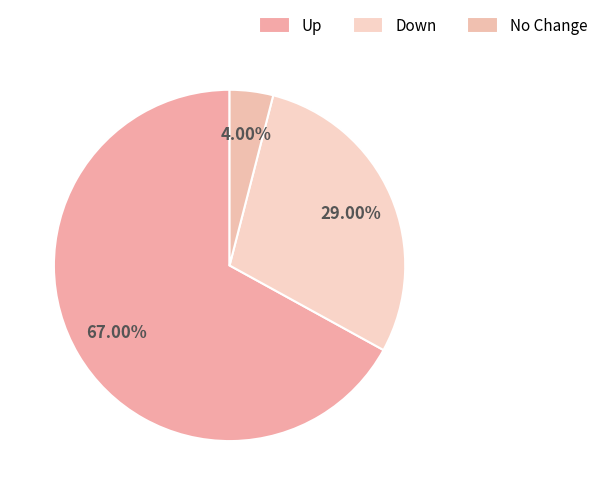

Which category has the biggest portion of the pie?

Up